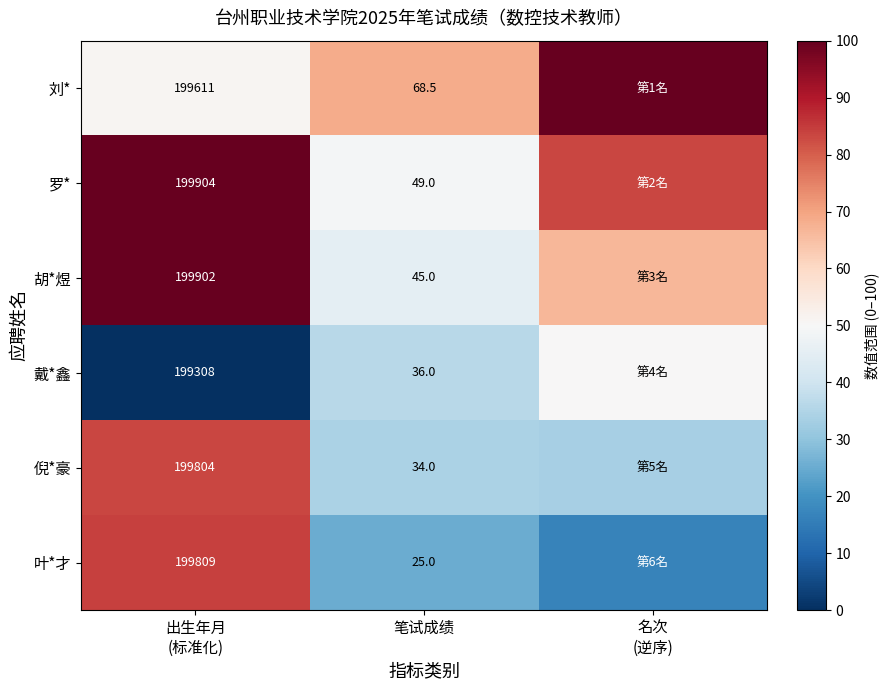

Rank the series at 笔试成绩 from highest to lowest value.

刘*, 罗*, 胡*煜, 戴*鑫, 倪*豪, 叶*才